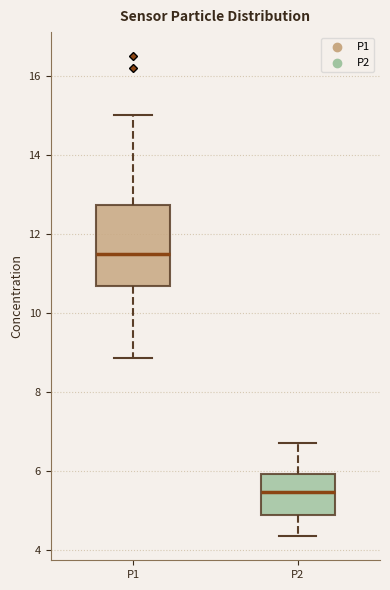

Which box's median line is the highest?

P1